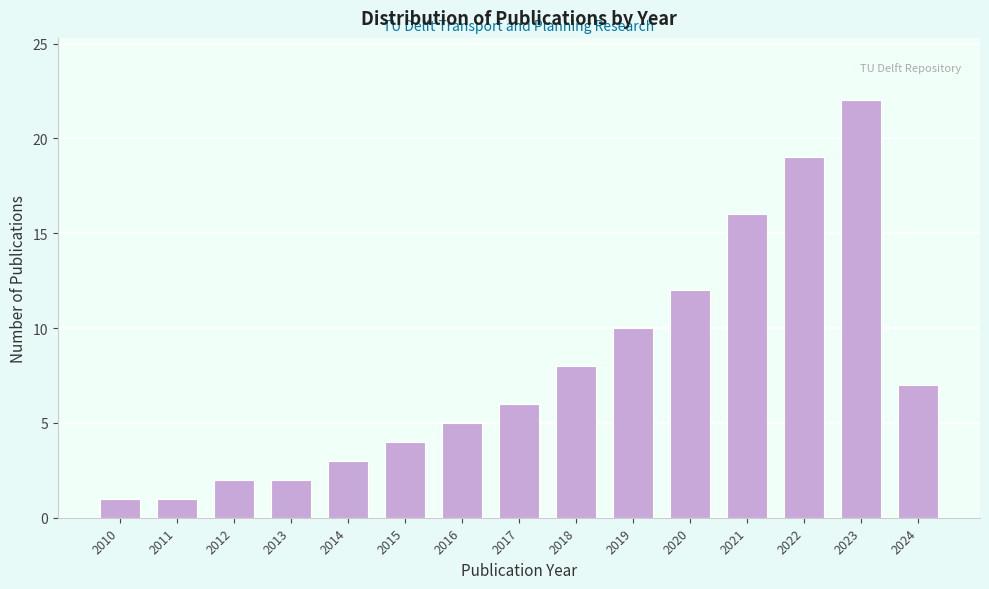

Reading right to left, transcribe all the data shown in this chart.

2024=7	2023=22	2022=19	2021=16	2020=12	2019=10	2018=8	2017=6	2016=5	2015=4	2014=3	2013=2	2012=2	2011=1	2010=1